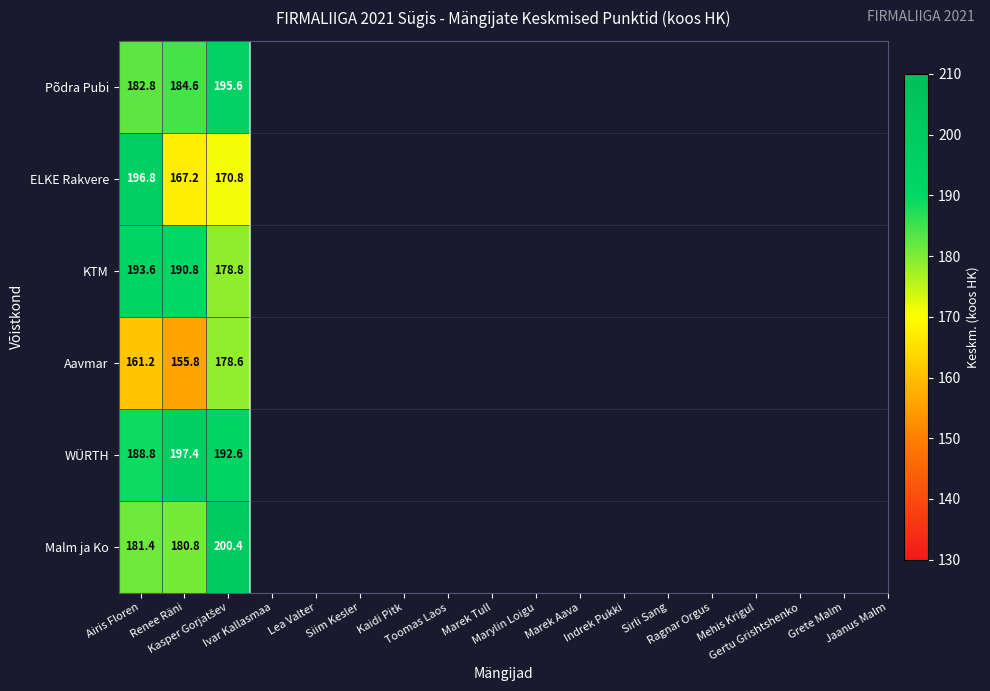

Which series has the widest spread of values?

ELKE Rakvere